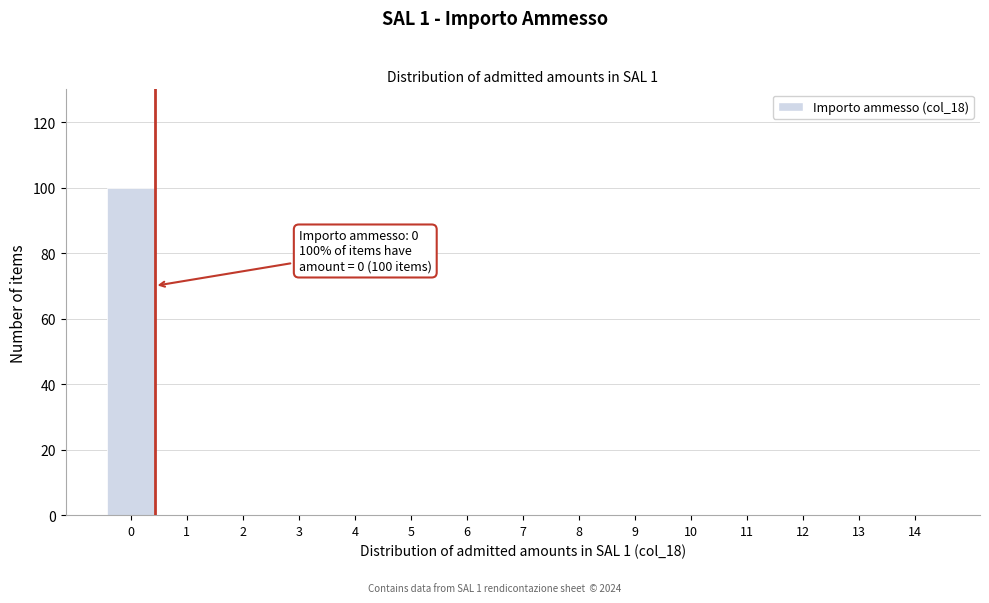

Reading right to left, what are all the values shown in this chart?

14=0	13=0	12=0	11=0	10=0	9=0	8=0	7=0	6=0	5=0	4=0	3=0	2=0	1=0	0=100